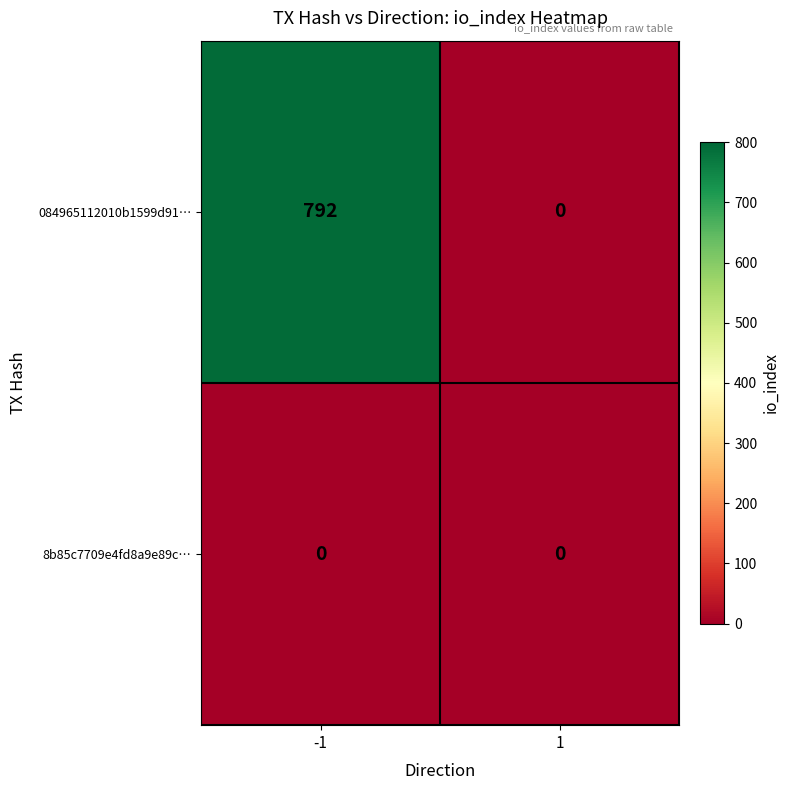

List the series in order of their peak value, highest first.

084965112010b1599d91…, 8b85c7709e4fd8a9e89c…